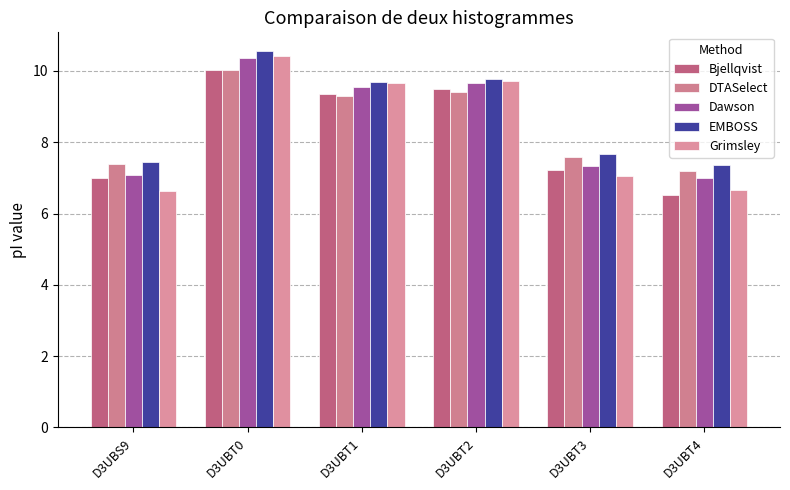

How many data points in Dawson are above 9?

3